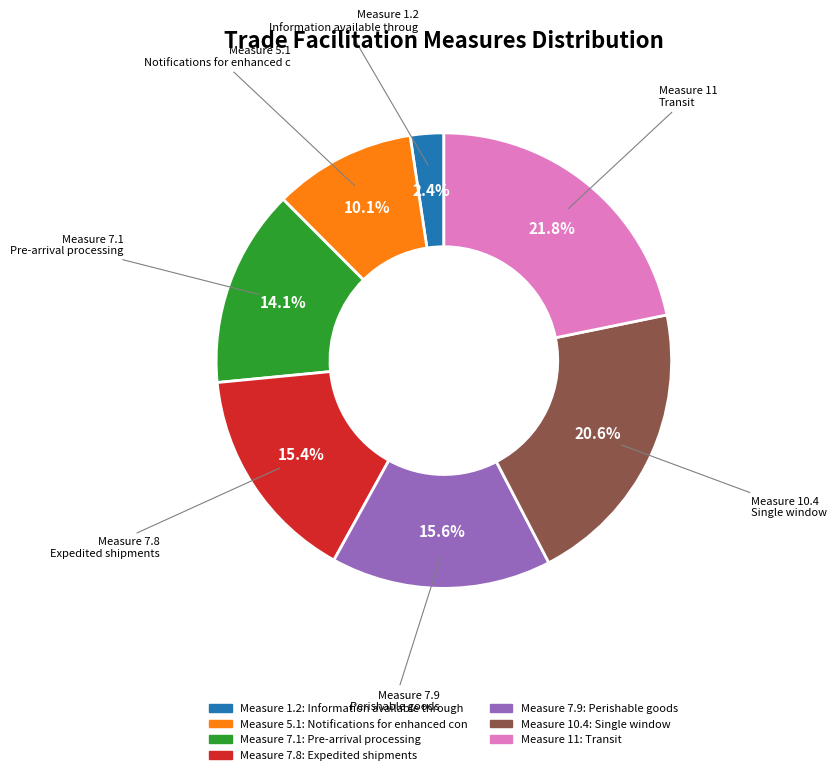

Is there any slice that represents more than half of the pie?

No